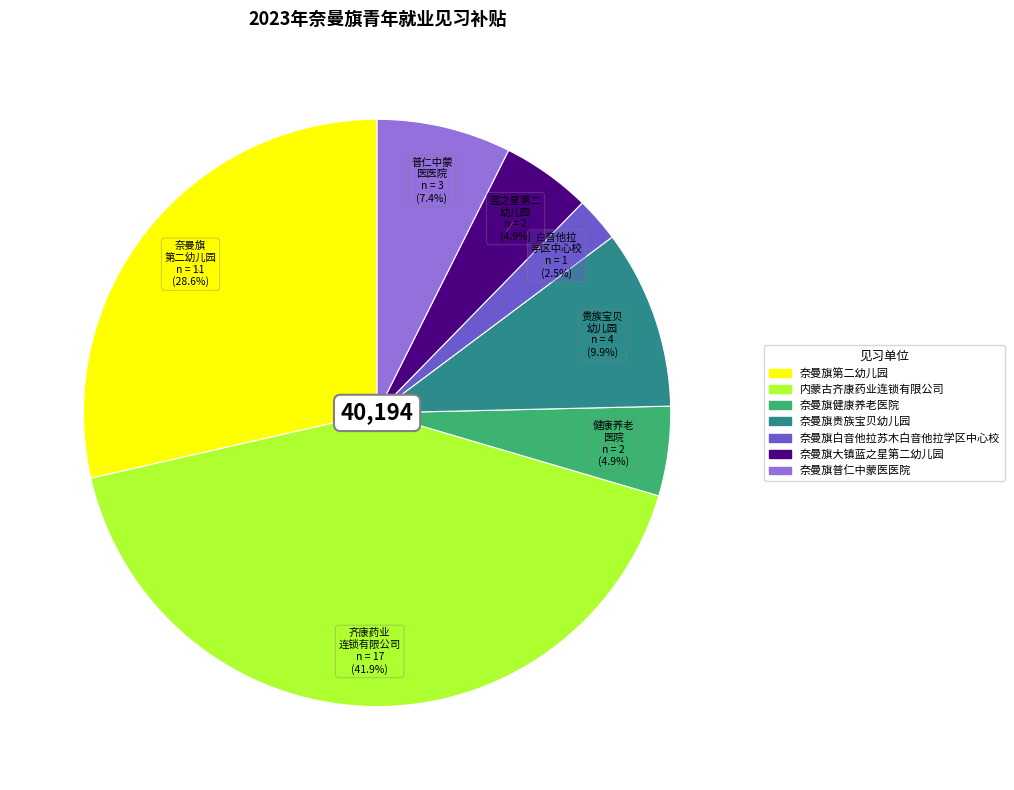

Combined, what portion of the pie is 奈曼旗第二幼儿园 and 内蒙古齐康药业连锁有限公司?

70.4%